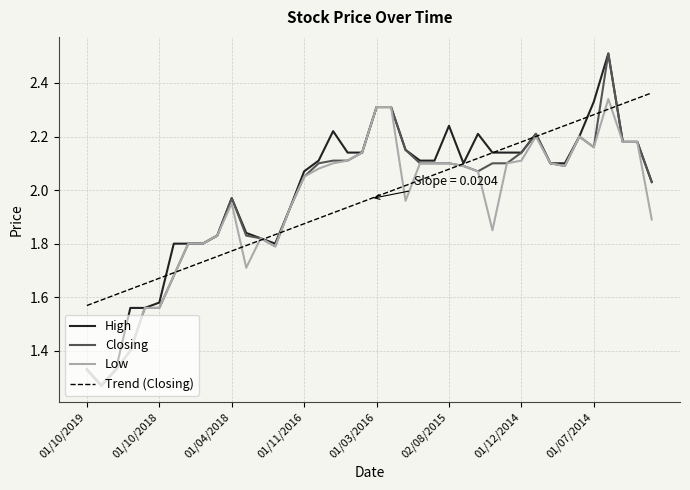

What is the label of the 8th point from the left?

01/08/2018